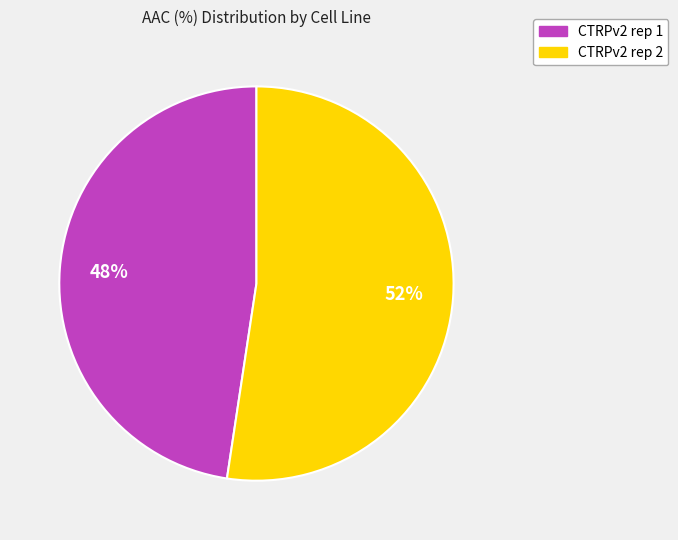

To the nearest percent, what portion does CTRPv2 rep 1 represent?

48%